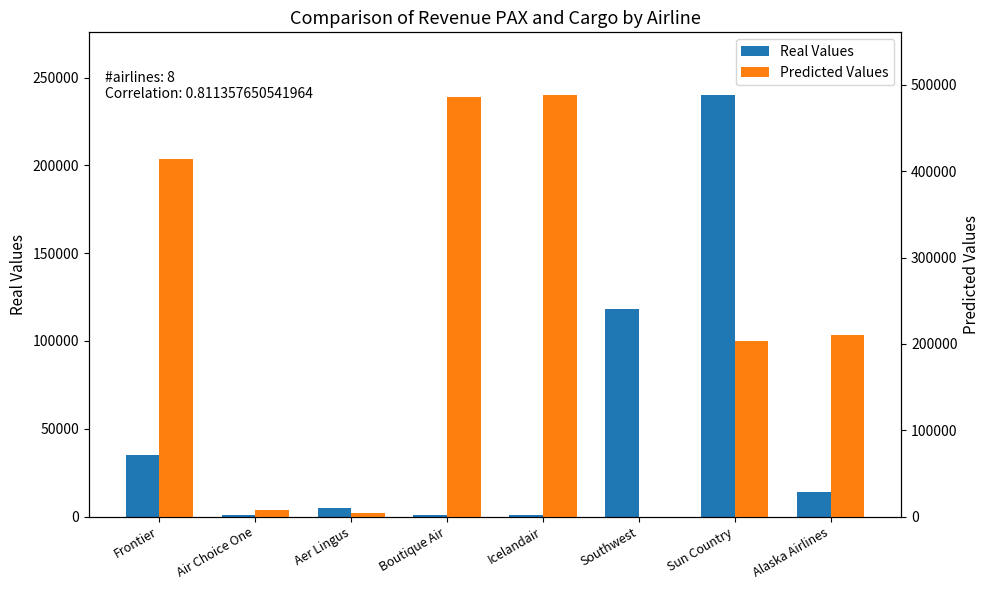

At which label does Real Values reach its peak?

Sun Country